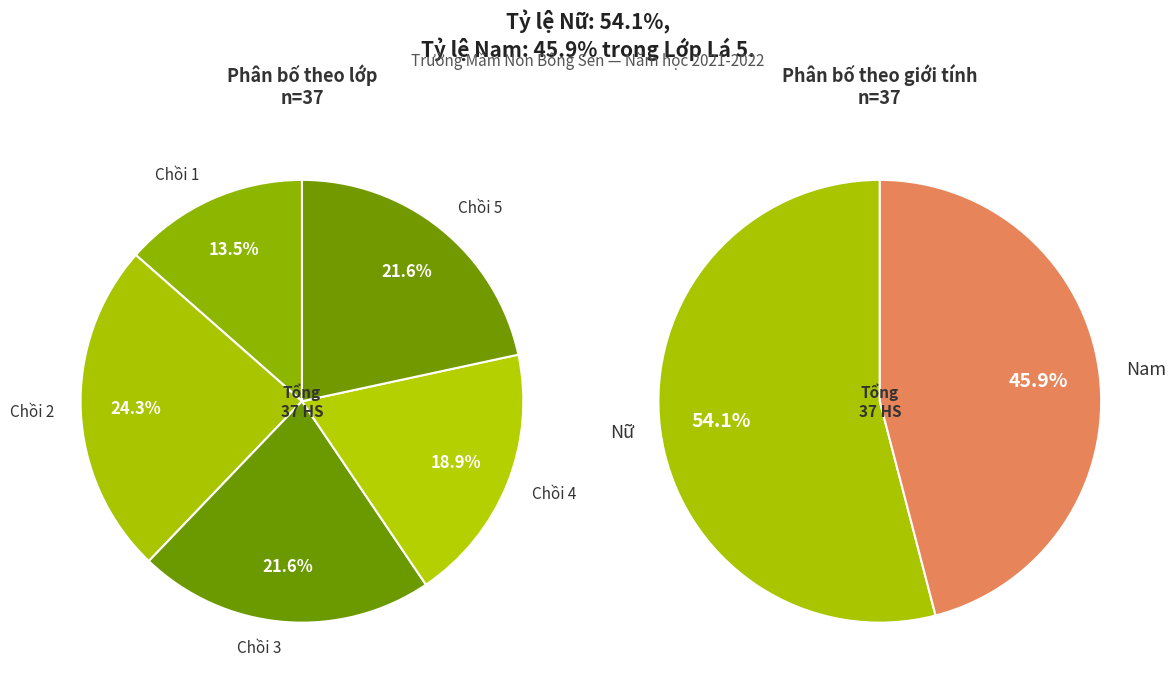

What is the change in value from Chồi 1 to Chồi 5?

+3